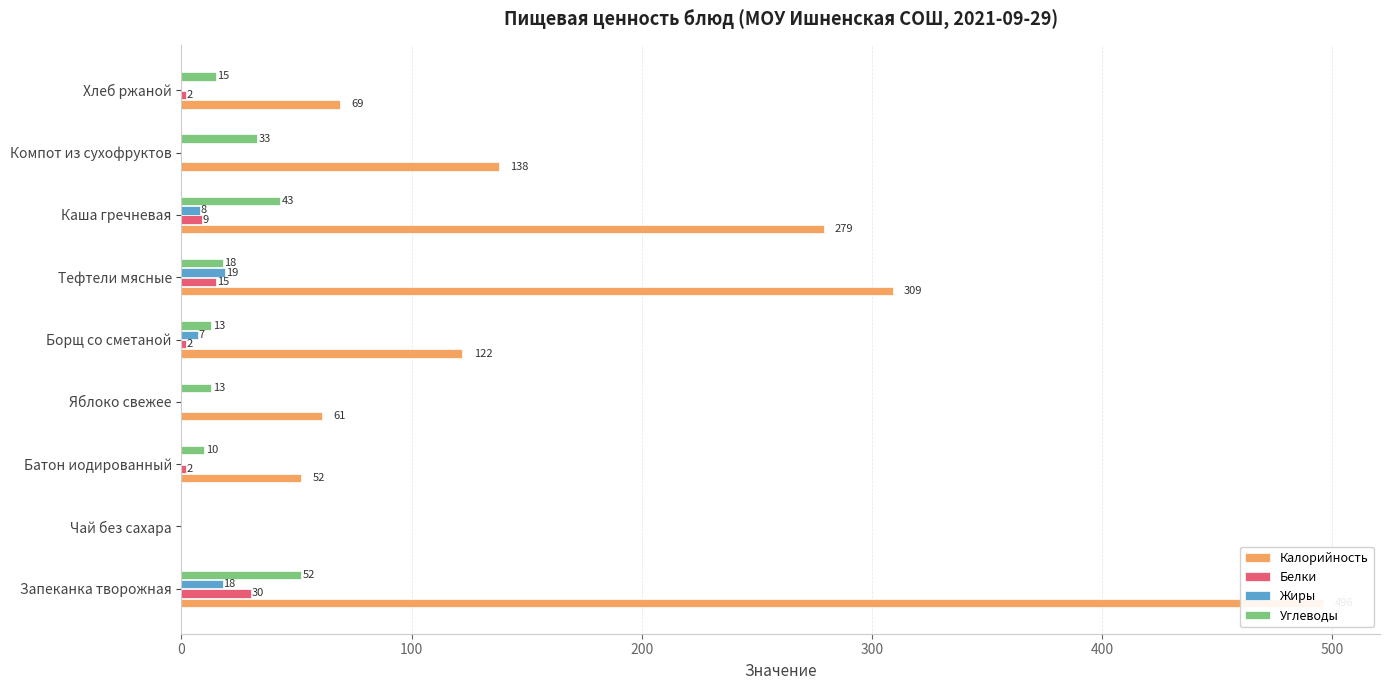

How many values in the Жиры series exceed 0?

4